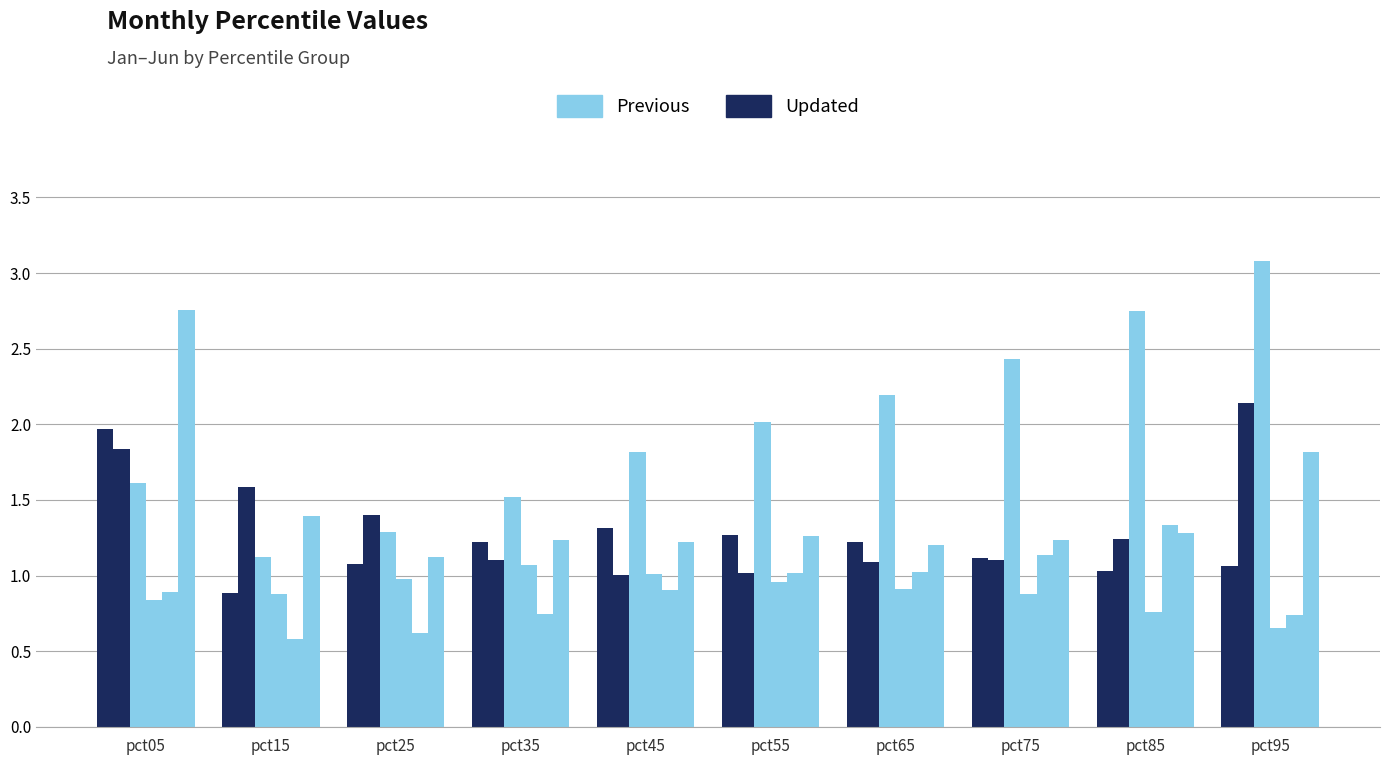

How many groups of bars are there?

10